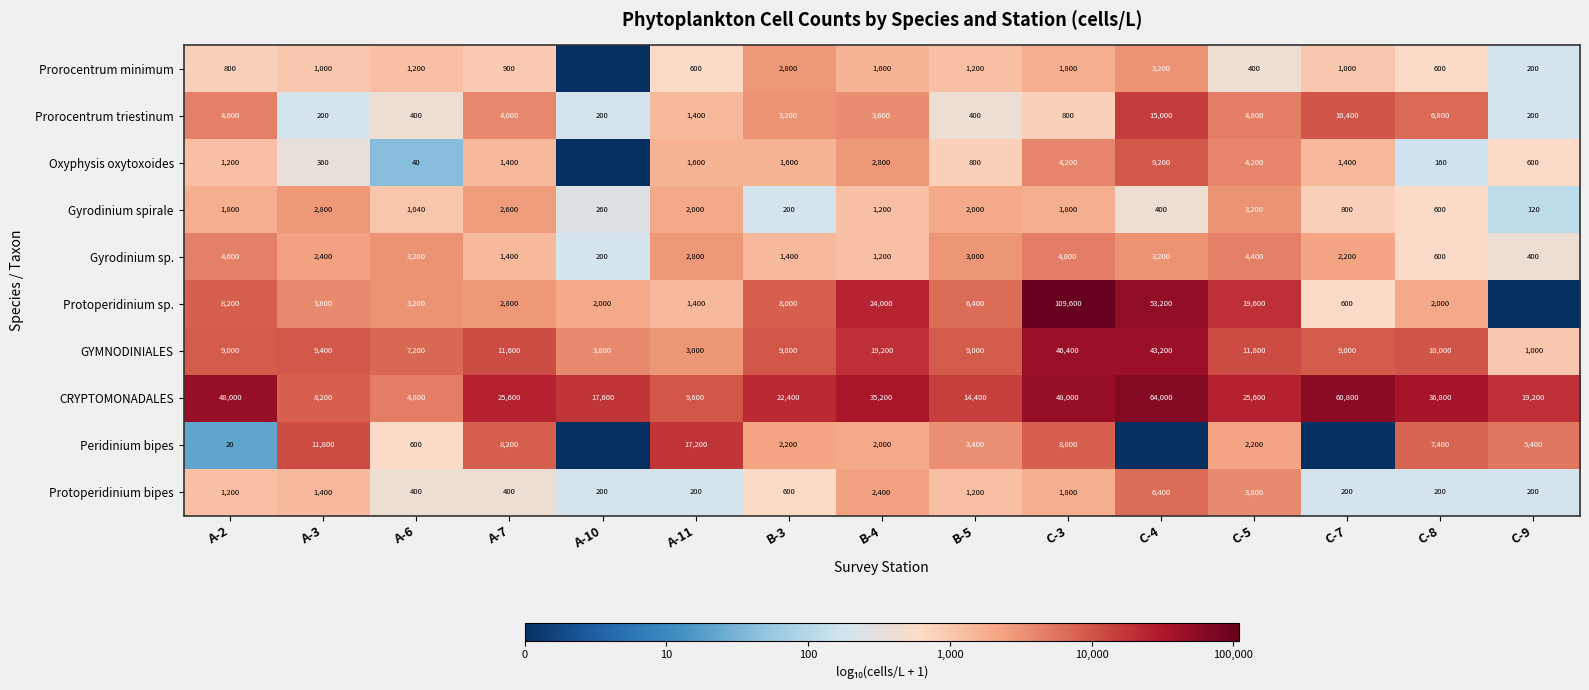

Where is Gyrodinium spirale nearest to the value 2?

C-9